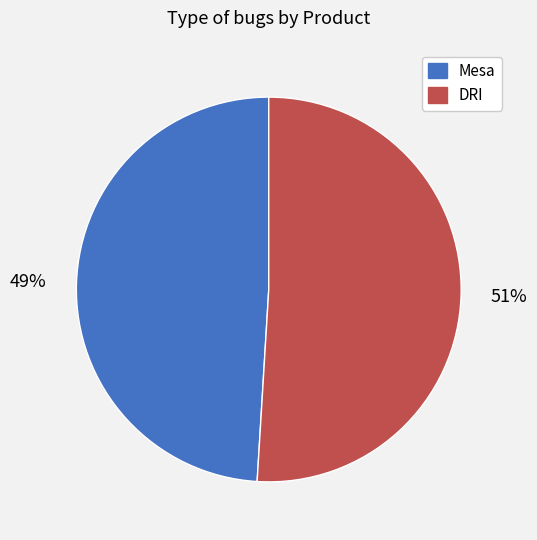

To the nearest percent, what is the average slice percentage?

50%